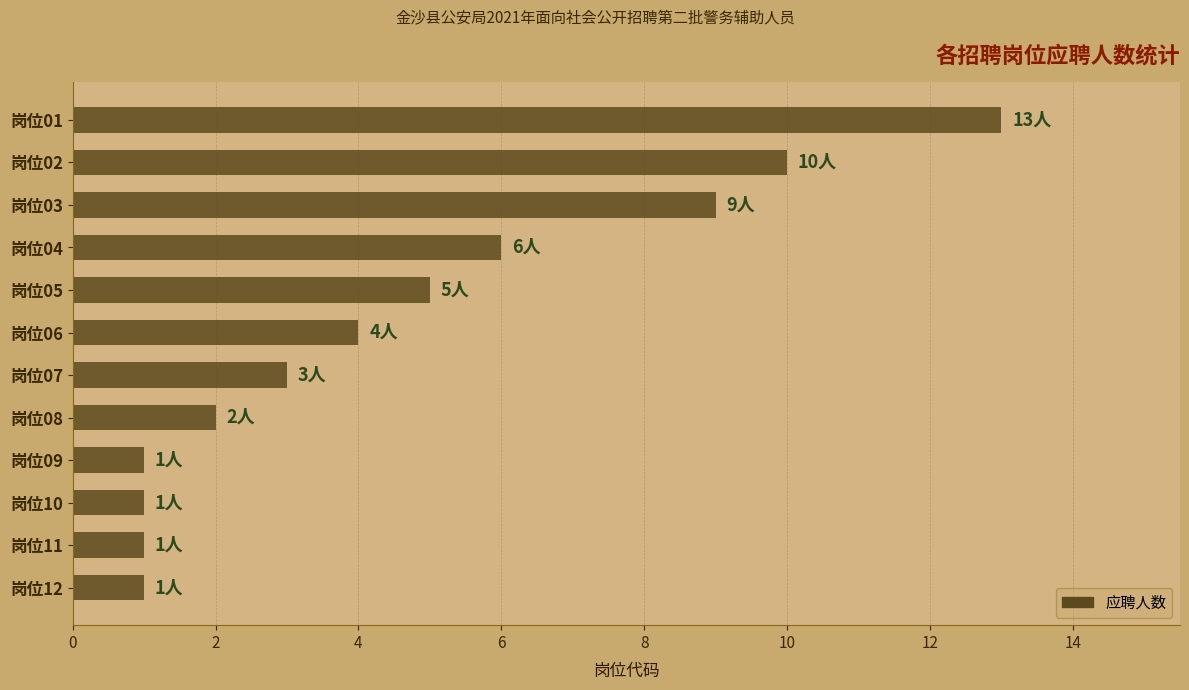

Reading top to bottom, list all the values displayed in this chart.

岗位01=13	岗位02=10	岗位03=9	岗位04=6	岗位05=5	岗位06=4	岗位07=3	岗位08=2	岗位09=1	岗位10=1	岗位11=1	岗位12=1